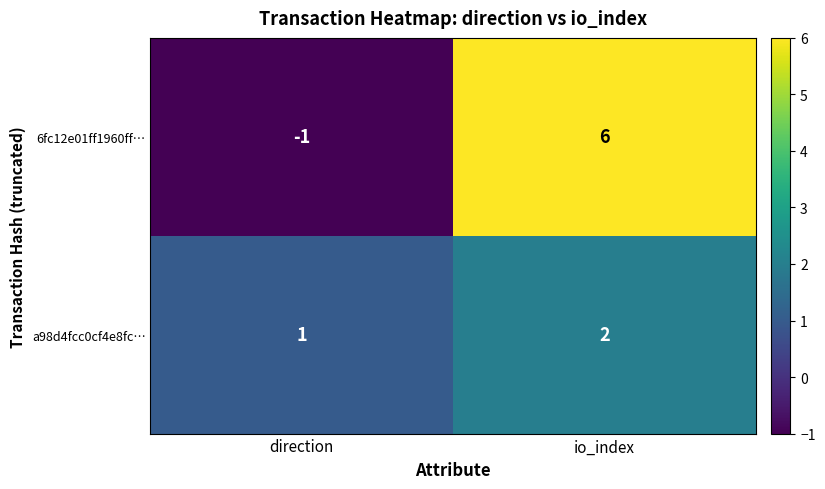

At which label does a98d4fcc0cf4e8fc… reach its peak?

io_index